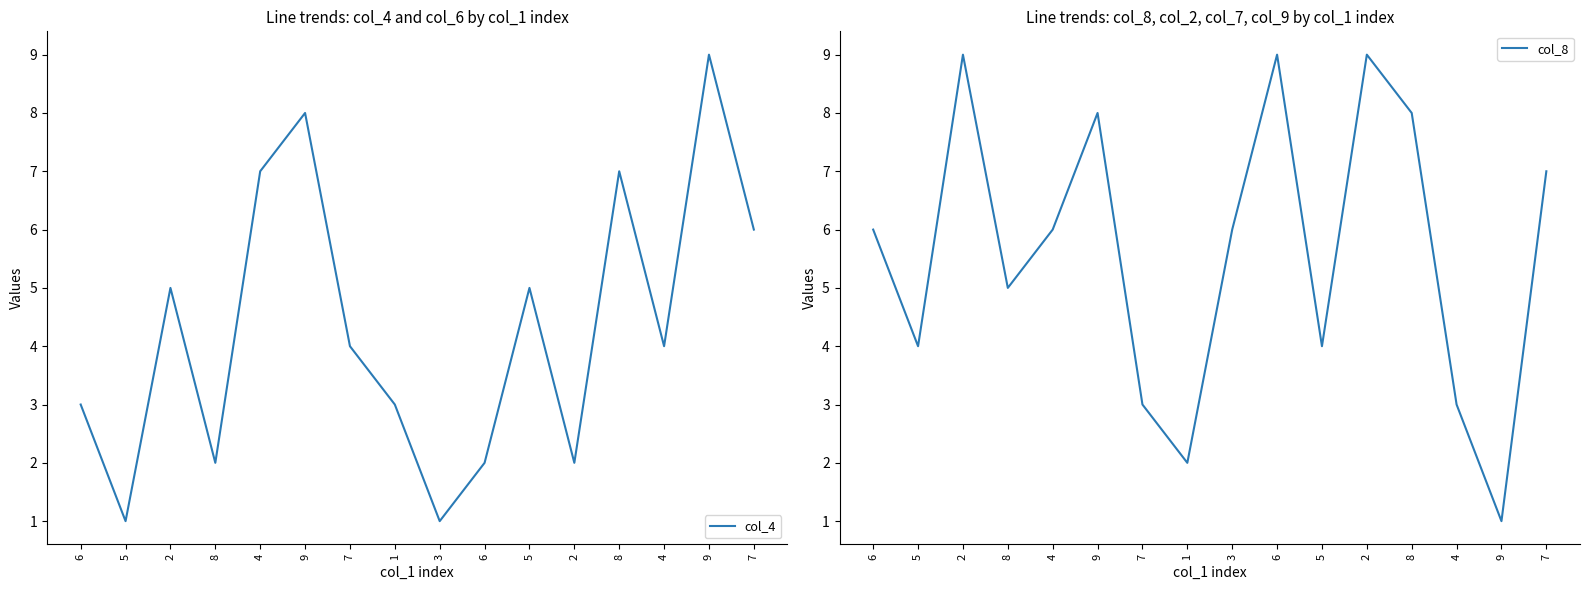

At which category does col_4 reach its first local valley?

5